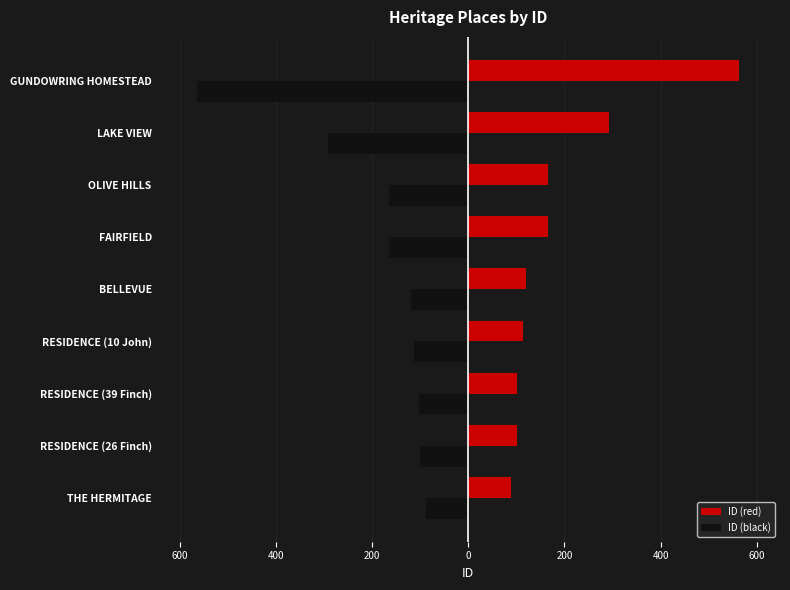

List the series in order of their peak value, lowest first.

ID (black), ID (red)